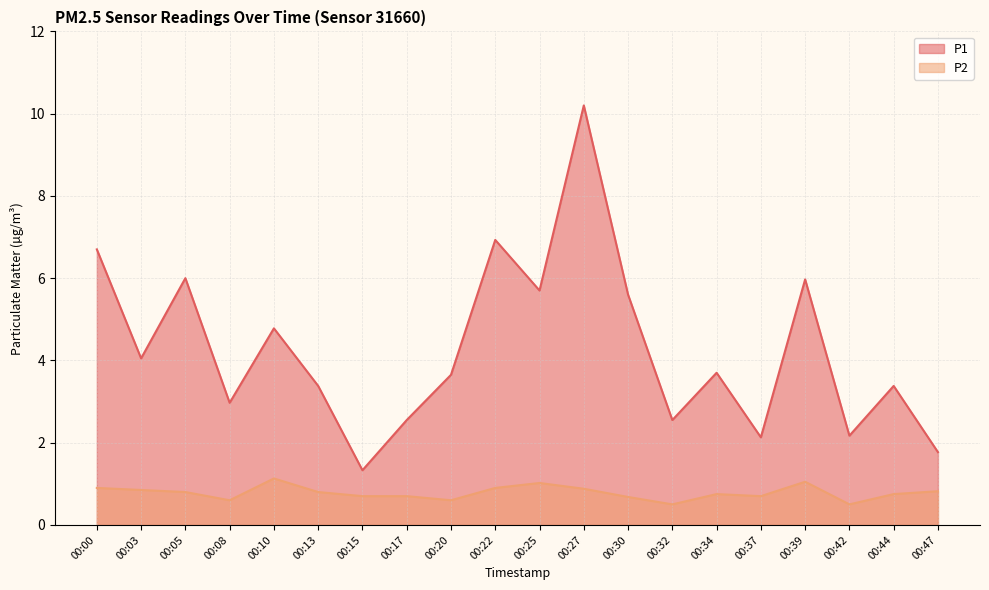

In P2, how many points are lower than both neighbors (excluding endpoints)?

5